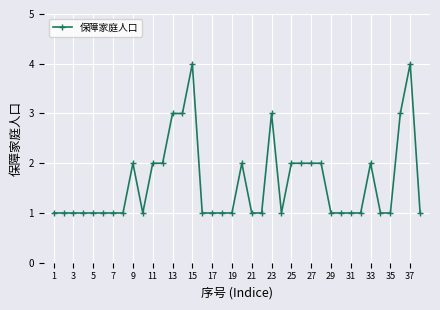

True or false: the data has more than 1 interior local peaks.

True